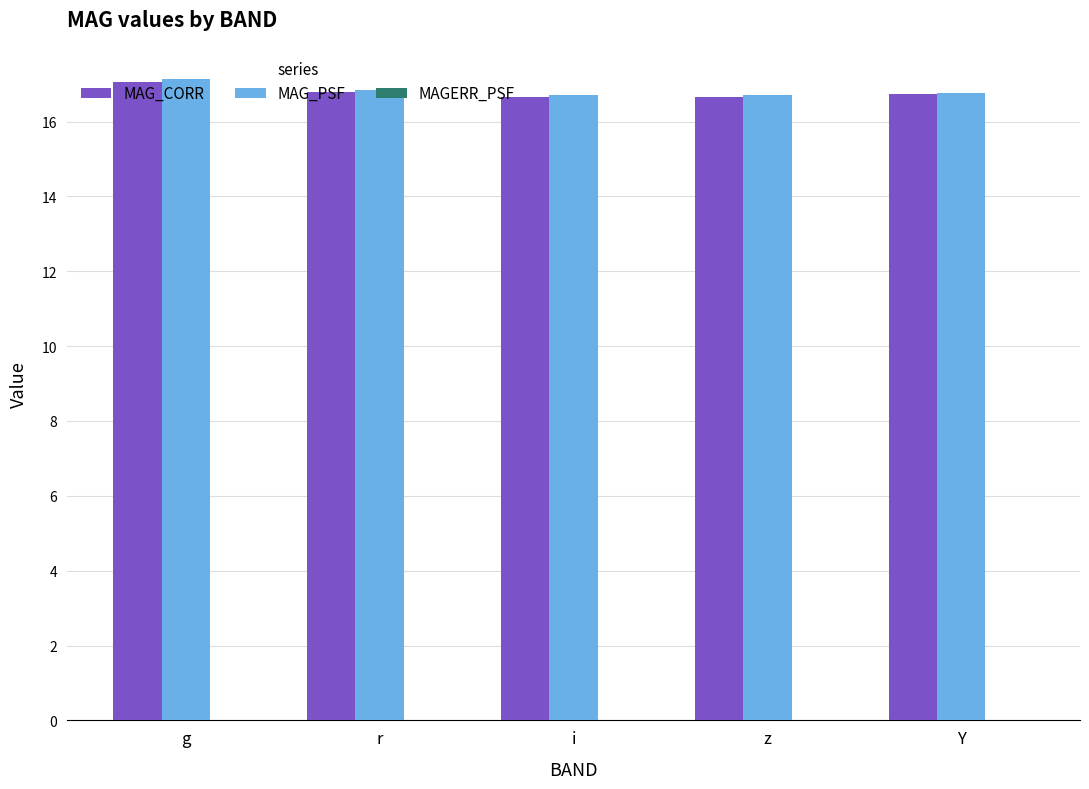

The value of MAG_CORR at g is 3.7. True or false?

False